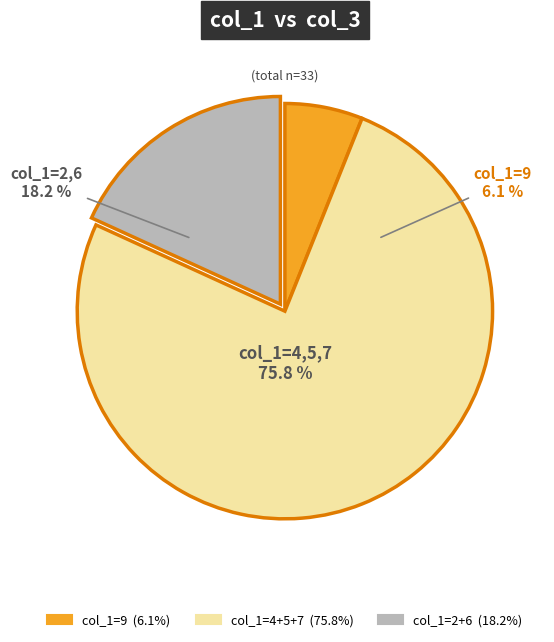

Which category has the smallest portion of the pie?

9